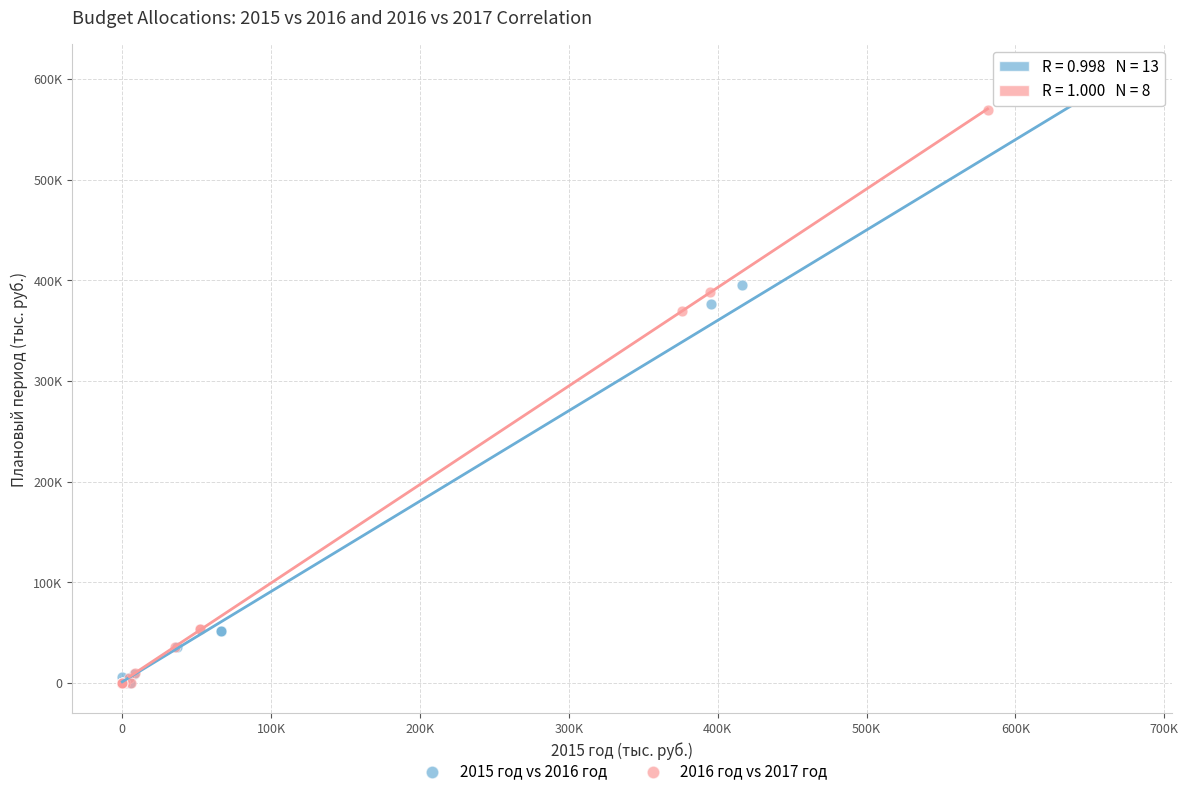

Which series has the largest Y range (max minus min)?

2015 год vs 2016 год